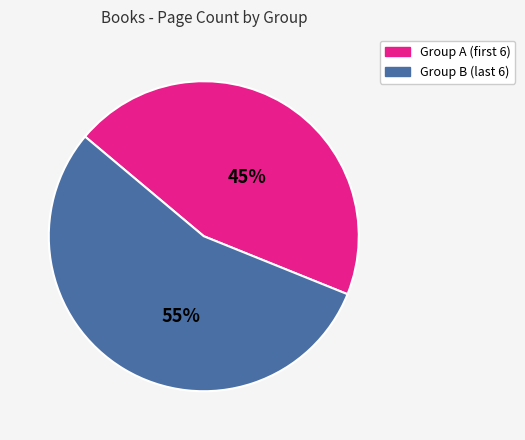

Is there a majority slice in this chart?

Yes